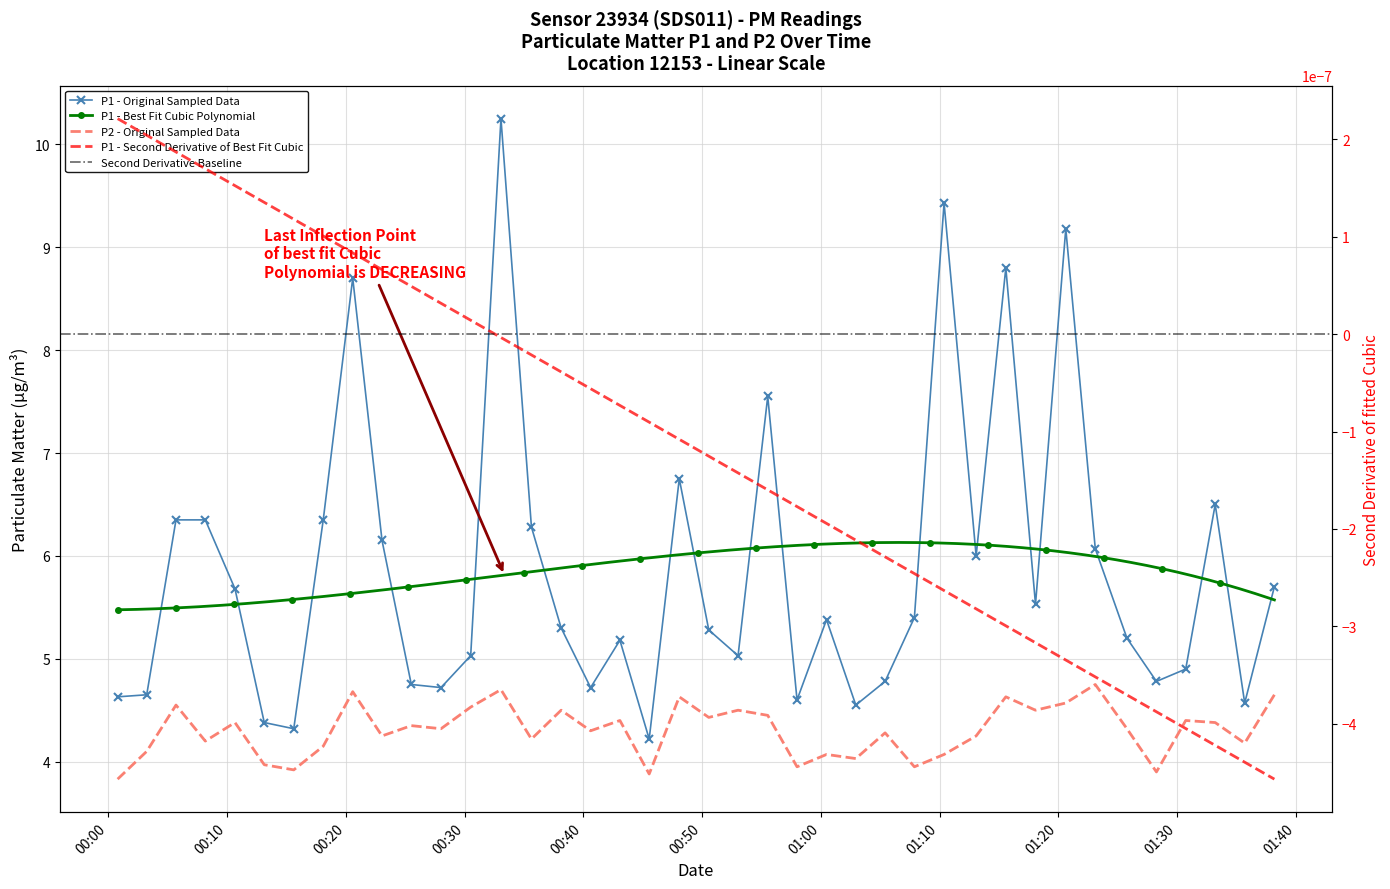

Reading left to right, extract all data points from this chart.

P1: 4.6	4.7	6.3	6.3	5.7	4.4	4.3	6.3	8.7	6.2	4.8	4.7	5.0	10.2	6.3	5.3	4.7	5.2	4.2	6.8	5.3	5.0	7.5	4.6	5.4	4.5	4.8	5.4	9.4	6.0	8.8	5.5	9.2	6.1	5.2	4.8	4.9	6.5	4.6	5.7
P2: 3.8	4.1	4.5	4.2	4.4	4.0	3.9	4.2	4.7	4.2	4.3	4.3	4.5	4.7	4.2	4.5	4.3	4.4	3.9	4.6	4.4	4.5	4.5	4.0	4.1	4.0	4.3	4.0	4.1	4.2	4.6	4.5	4.6	4.8	4.3	3.9	4.4	4.4	4.2	4.7